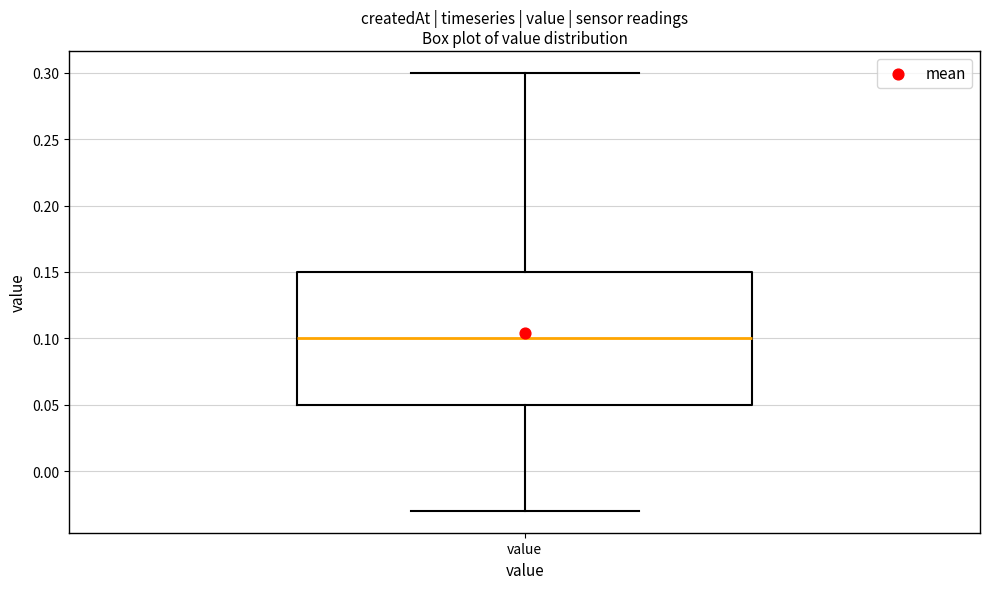

Where is the lower edge of the box for value on the y-axis? The values are not printed on the chart, so give them approximately, as read against the axis.

0.05